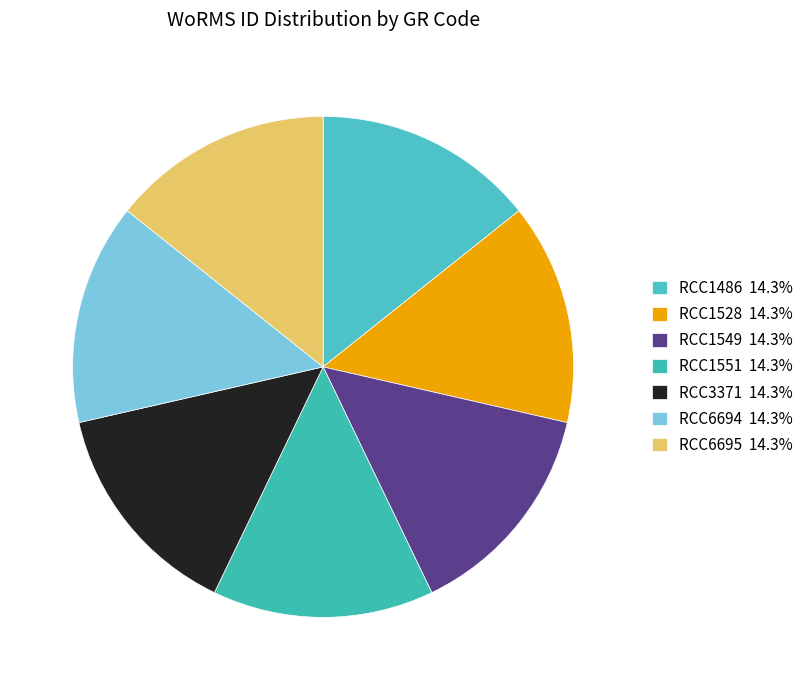

What is the total percentage of RCC1549 and RCC6695?

28.6%